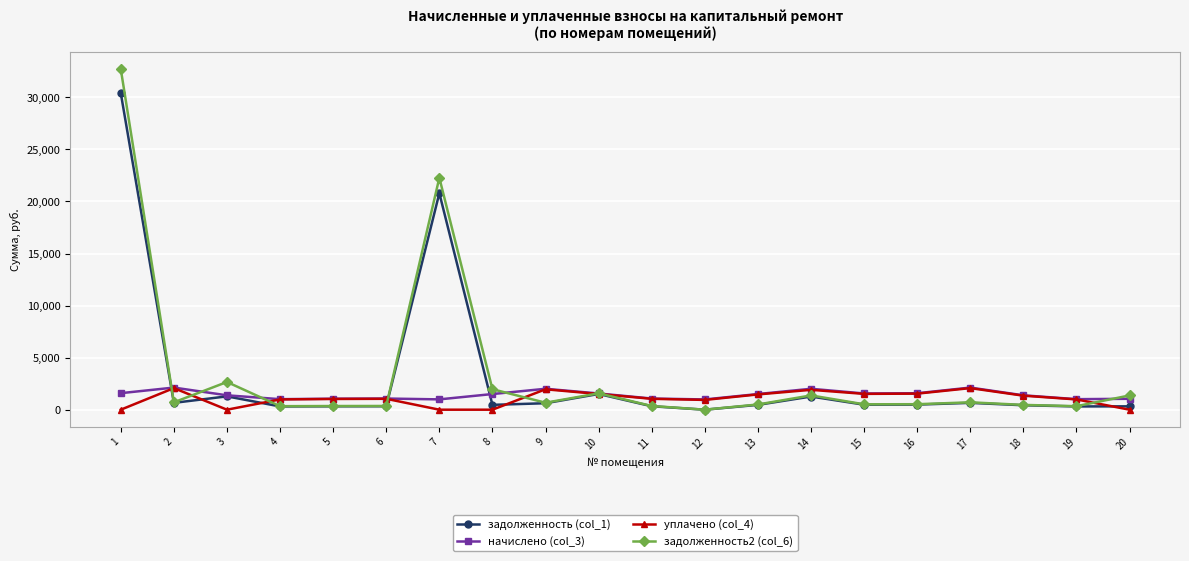

Which series has the largest range (max minus min)?

задолженность2 (col_6)